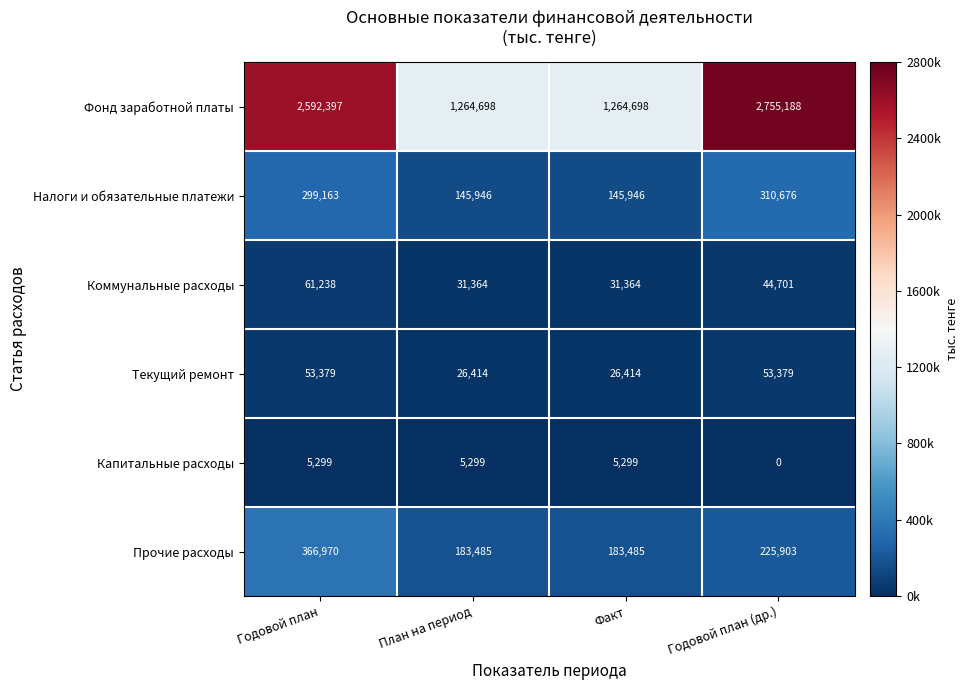

What is the minimum value for Налоги и обязательные платежи?

145946